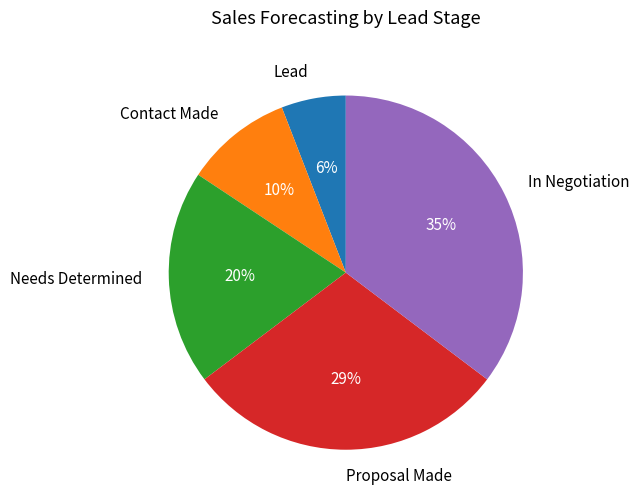

Is it true that In Negotiation is 30% of the pie?

False